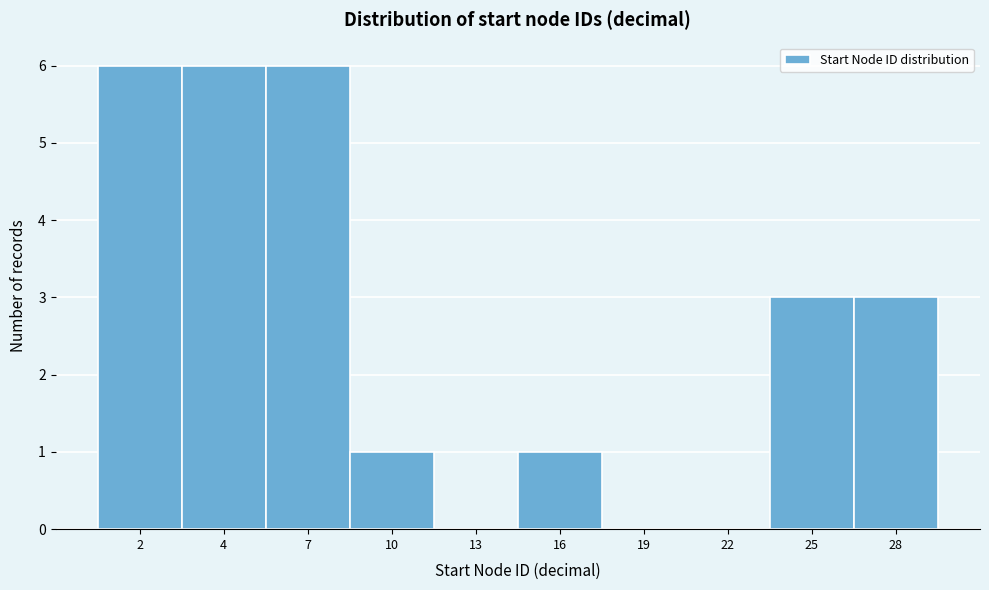

Reading left to right, extract all data points from this chart.

2=6	4=6	7=6	10=1	13=0	16=1	19=0	22=0	25=3	28=3